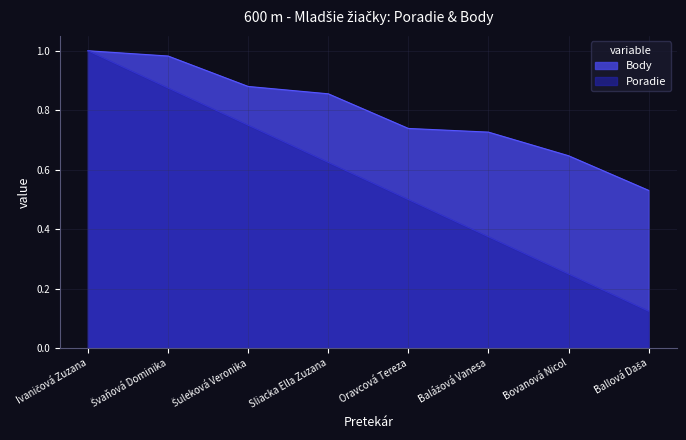

Reading right to left, transcribe all the data shown in this chart.

Poradie: 0.1	0.2	0.4	0.5	0.6	0.8	0.9	1.0
Body: 0.5	0.6	0.7	0.7	0.9	0.9	1.0	1.0